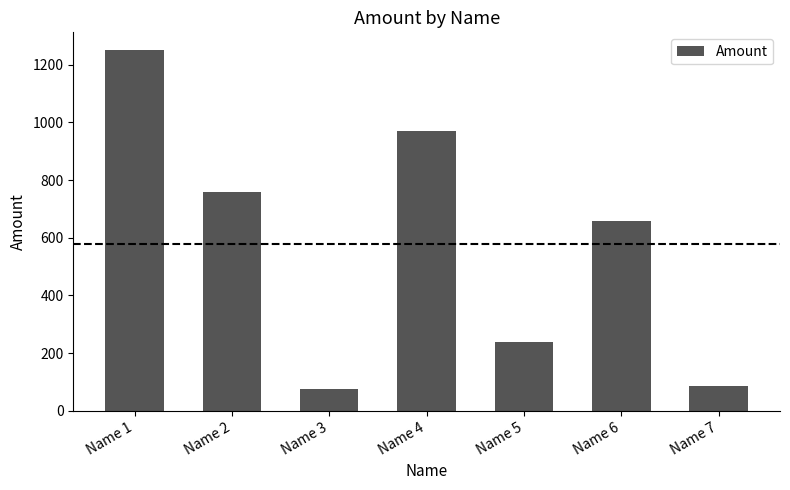

What is the approximate value at Name 7?

87.5